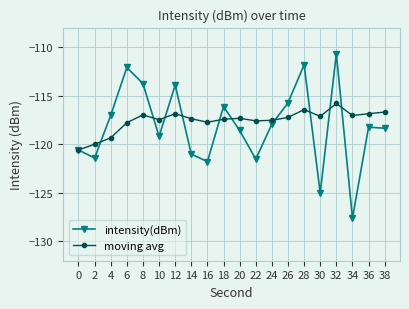

What is the sum of all intensity(dBm) values?

-2362.6